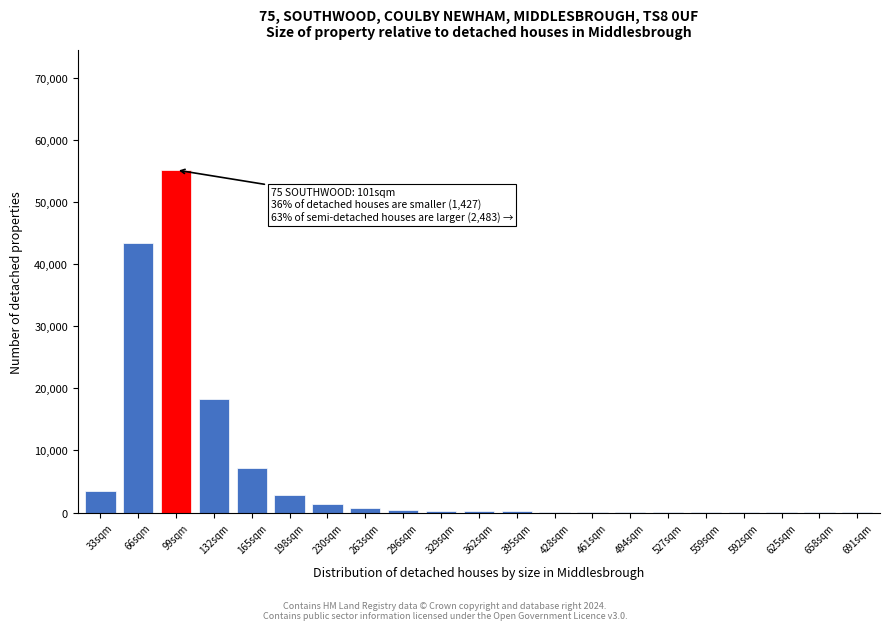

Where is the data nearest to the value 27581?

132sqm